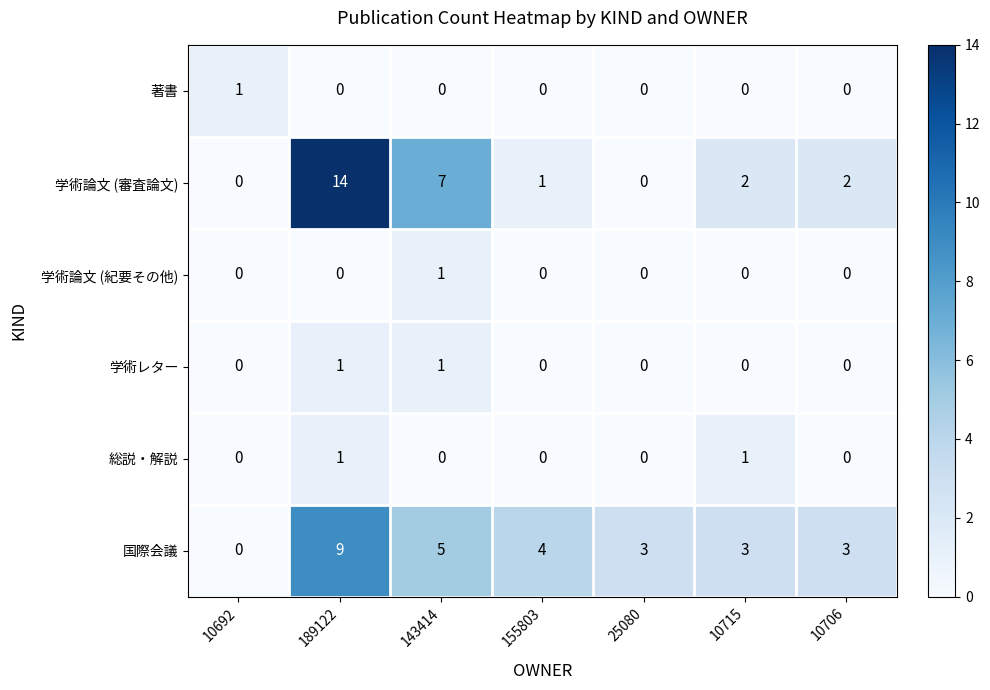

Which label corresponds to the largest value in the chart?

189122